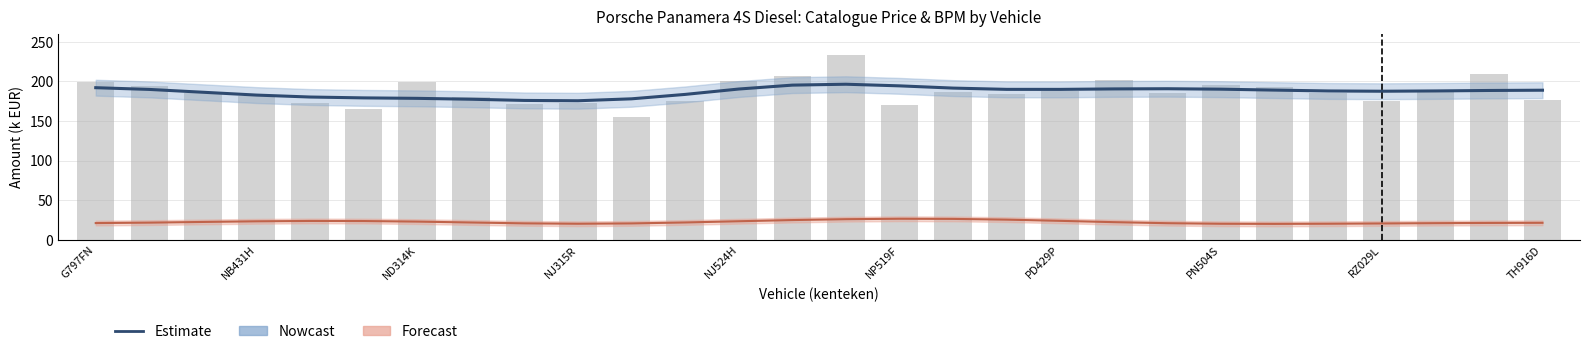

Which category has the highest value across all series?

14